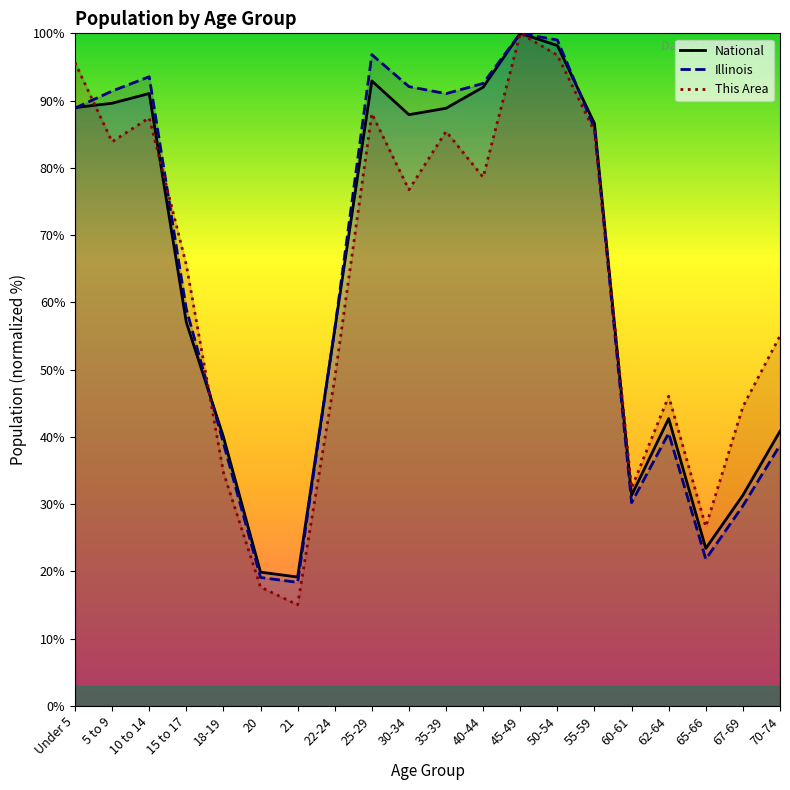

What is the maximum value for This Area?

100.0